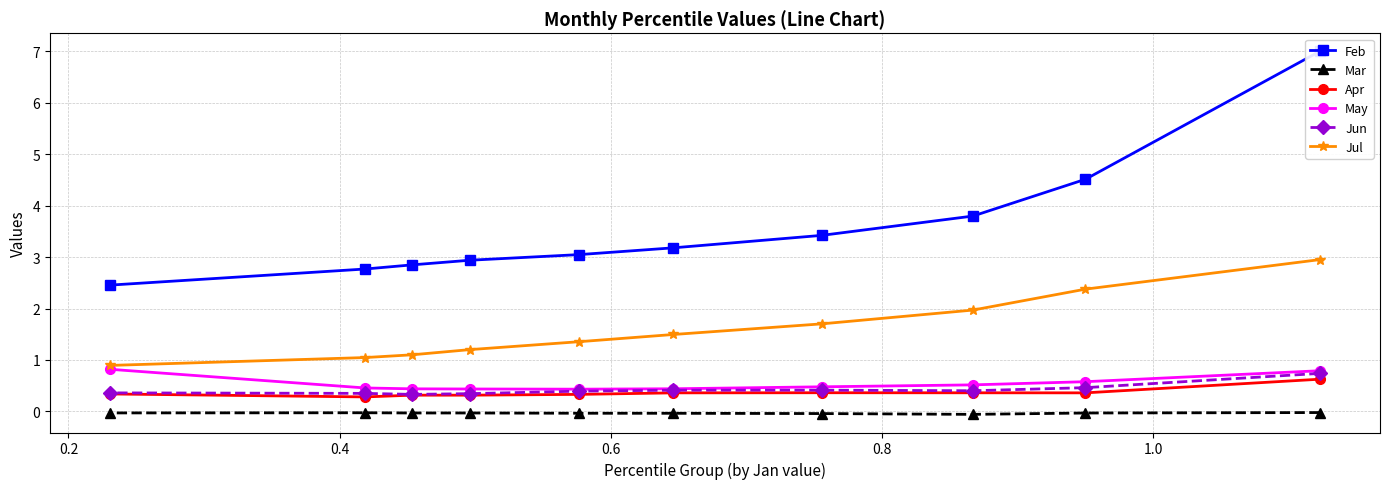

Is this an area chart (filled region under the line)?

No